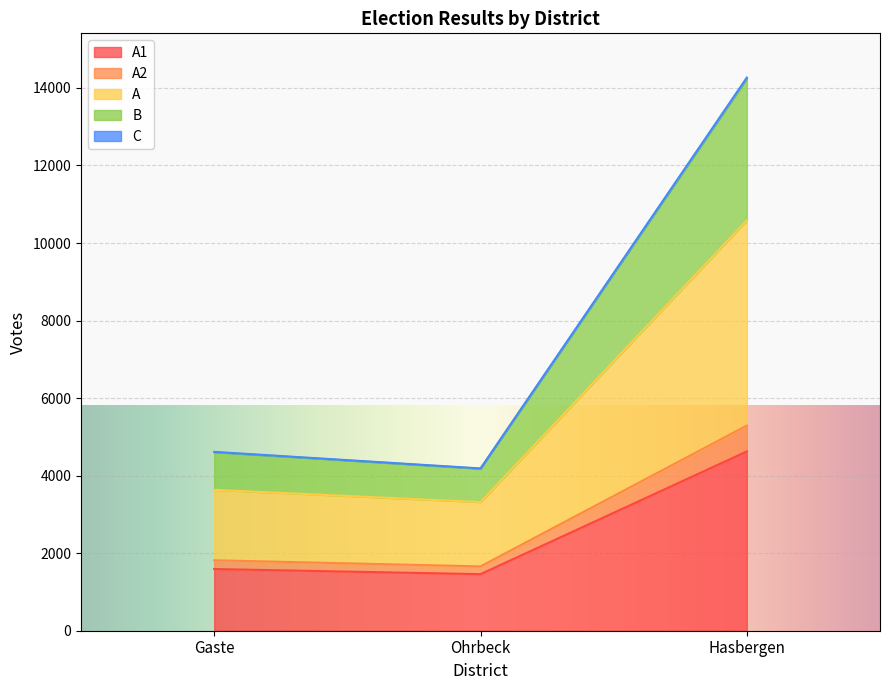

True or false: C has a value of 21049 at Hasbergen.

False